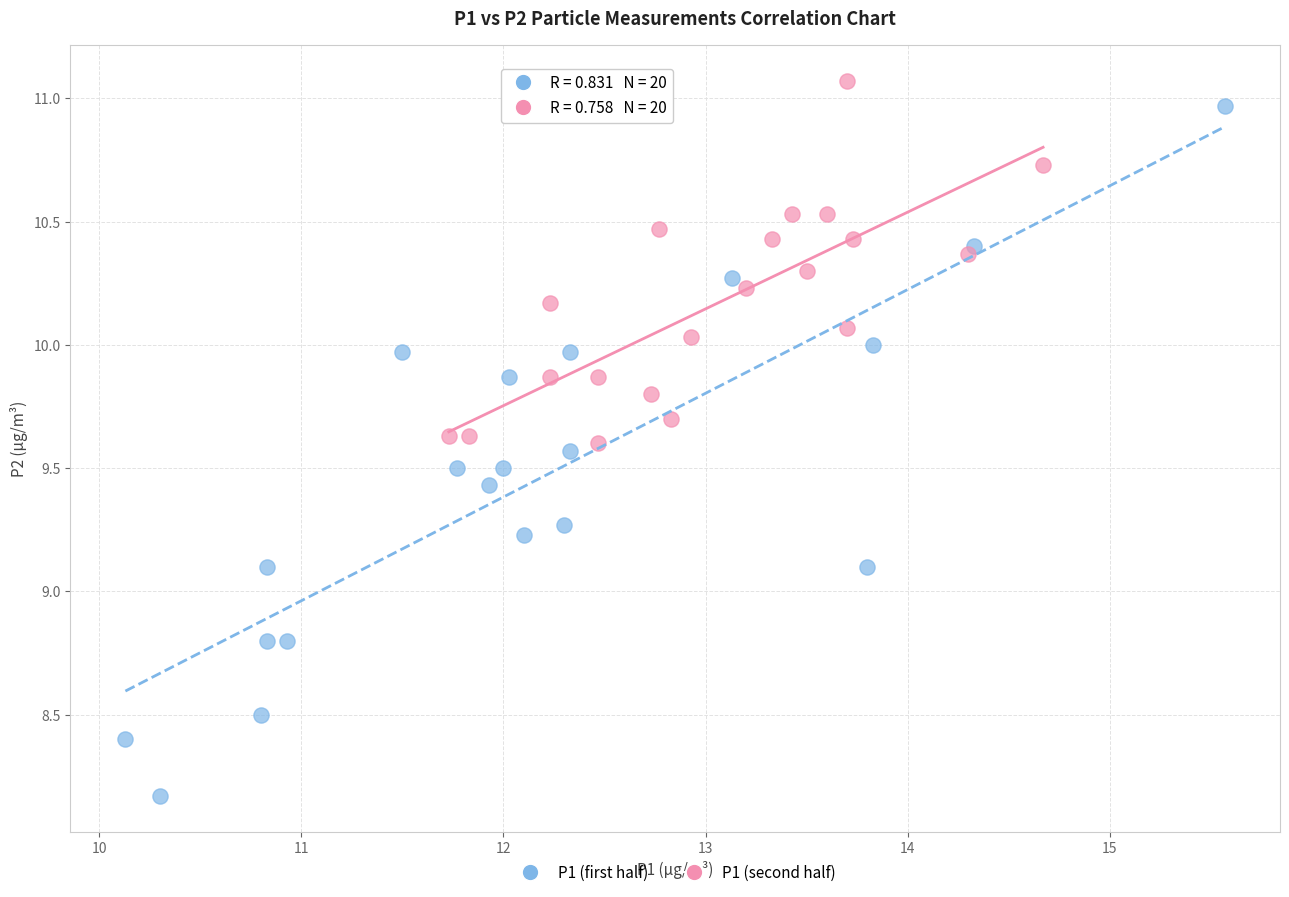

Which series contains the lowest Y value?

P1 (first half)